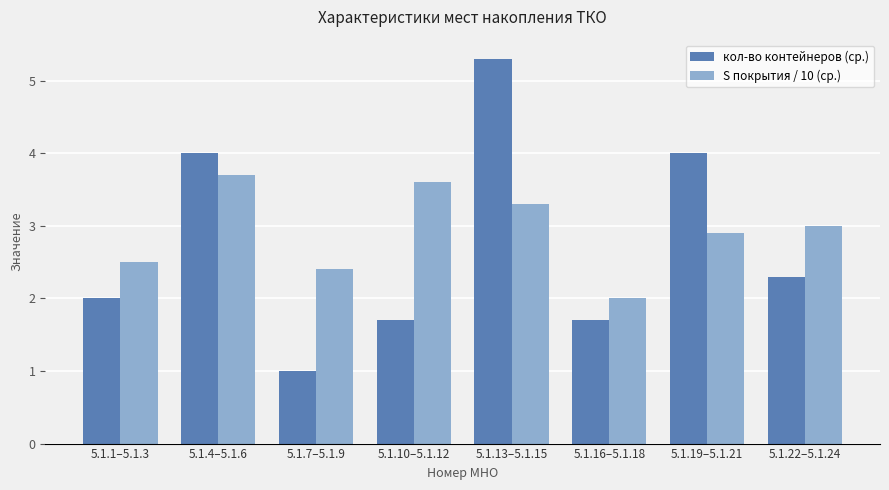

Where does the S покрытия / 10 (ср.) series first go above 3?

5.1.4–5.1.6